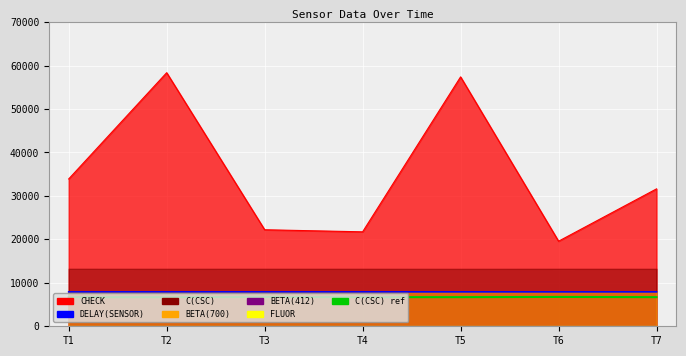

At which label is C(CSC) ref closest to 6725?

T1